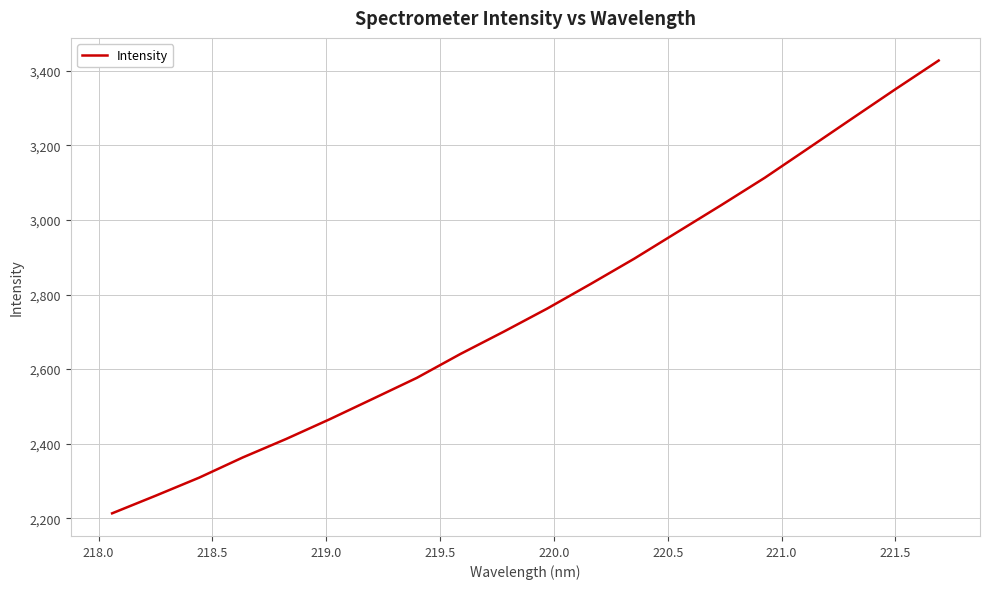

What is the difference between the maximum and minimum values?

1215.0